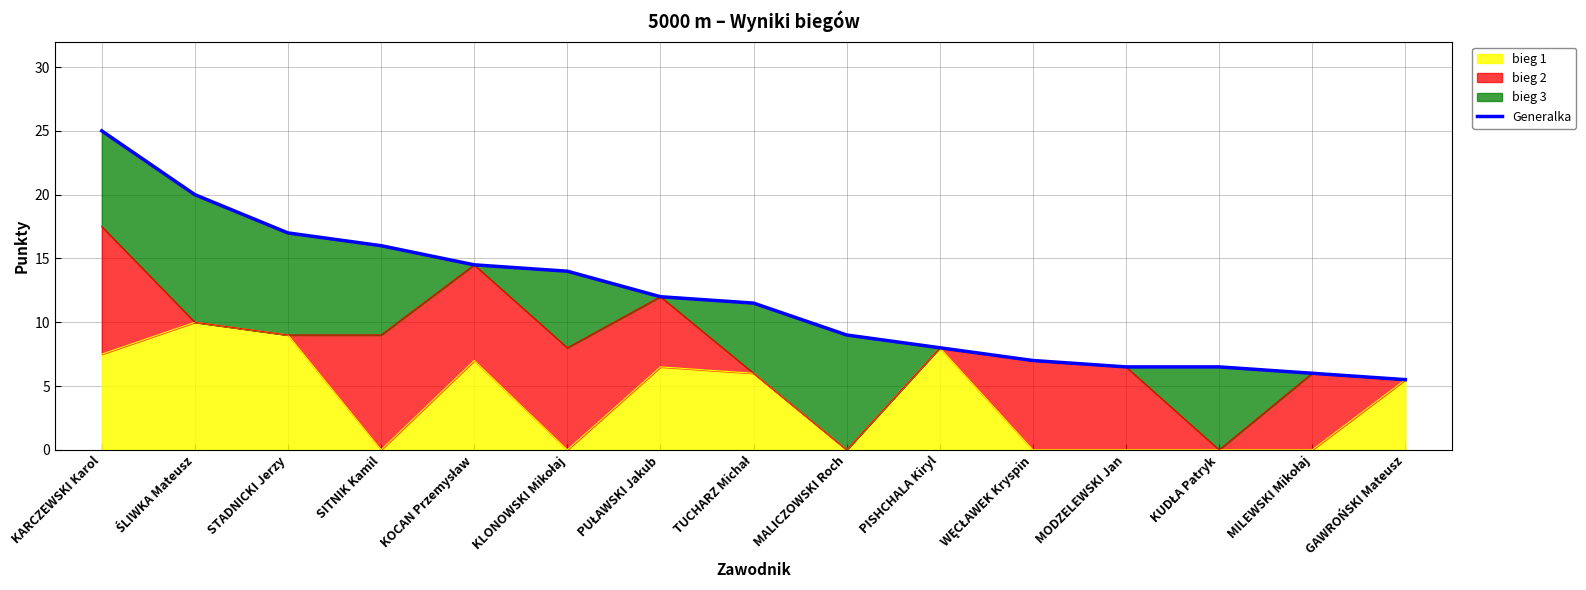

What is the greatest value displayed?

25.0